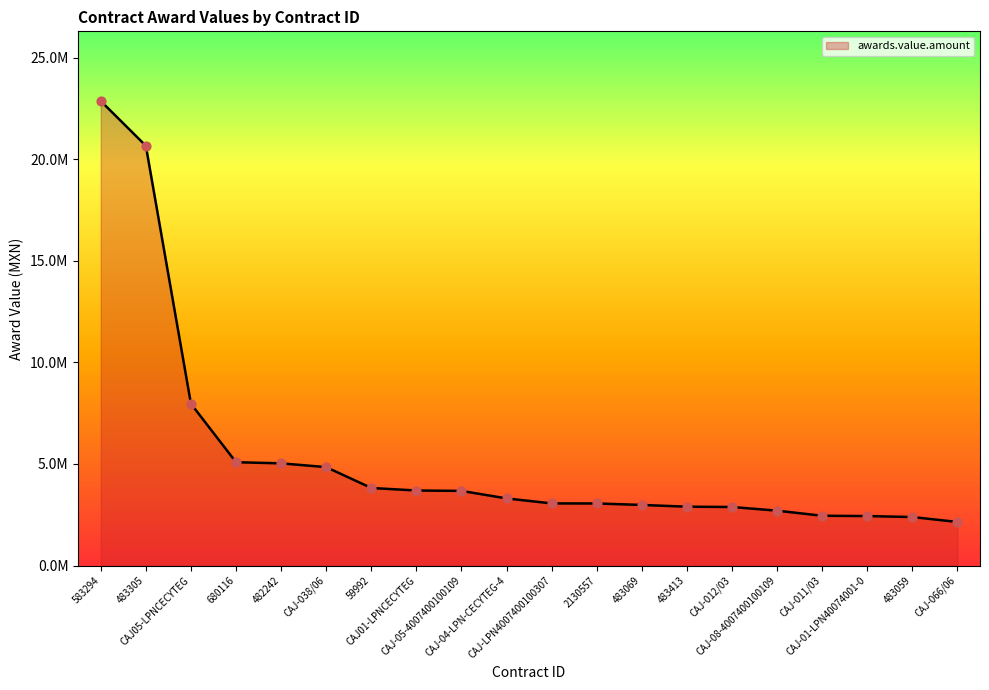

Does the chart have visible grid lines?

No